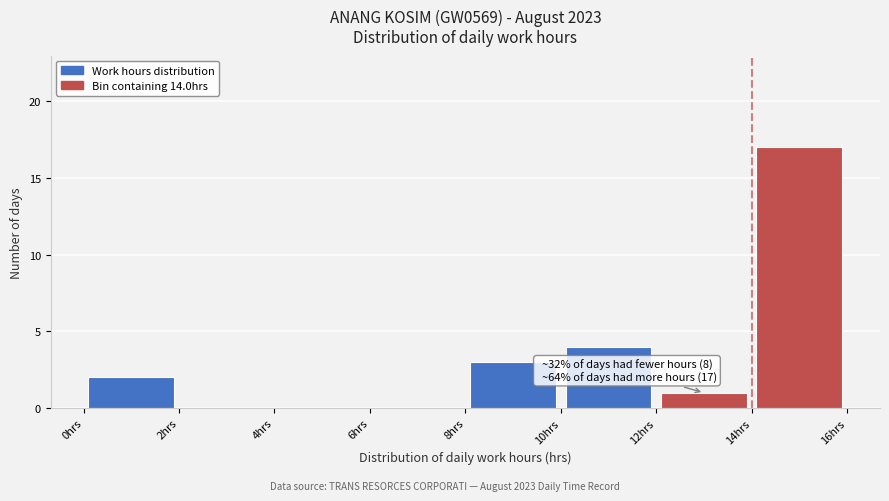

Which range on the x-axis has the tallest bar?

14 to 16